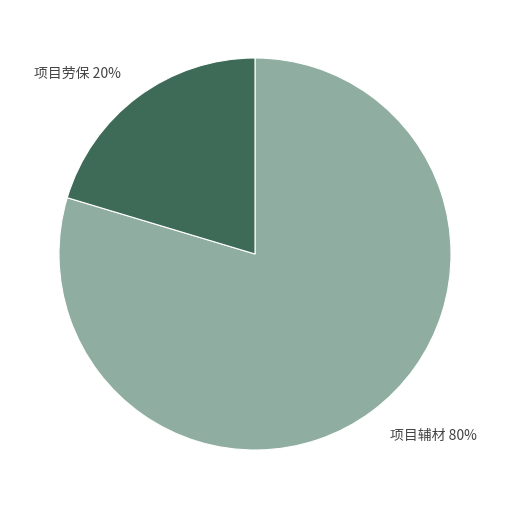

To the nearest percent, what is the average slice percentage?

50%